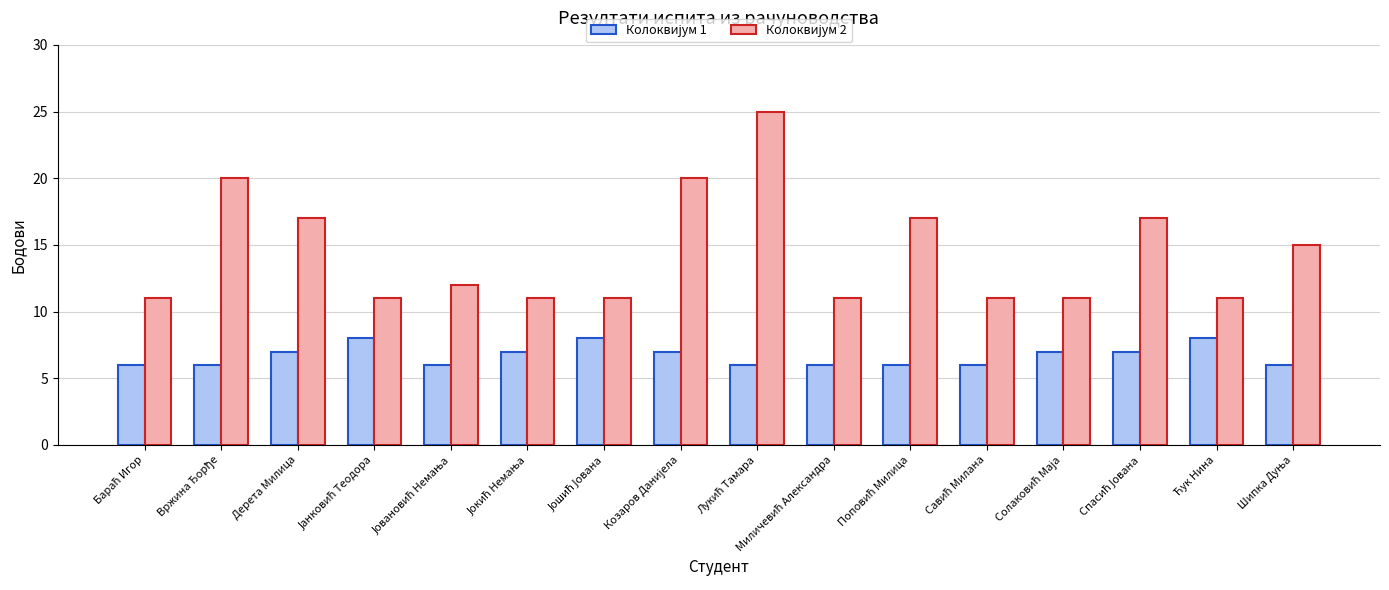

What is the maximum value shown in the chart?

25